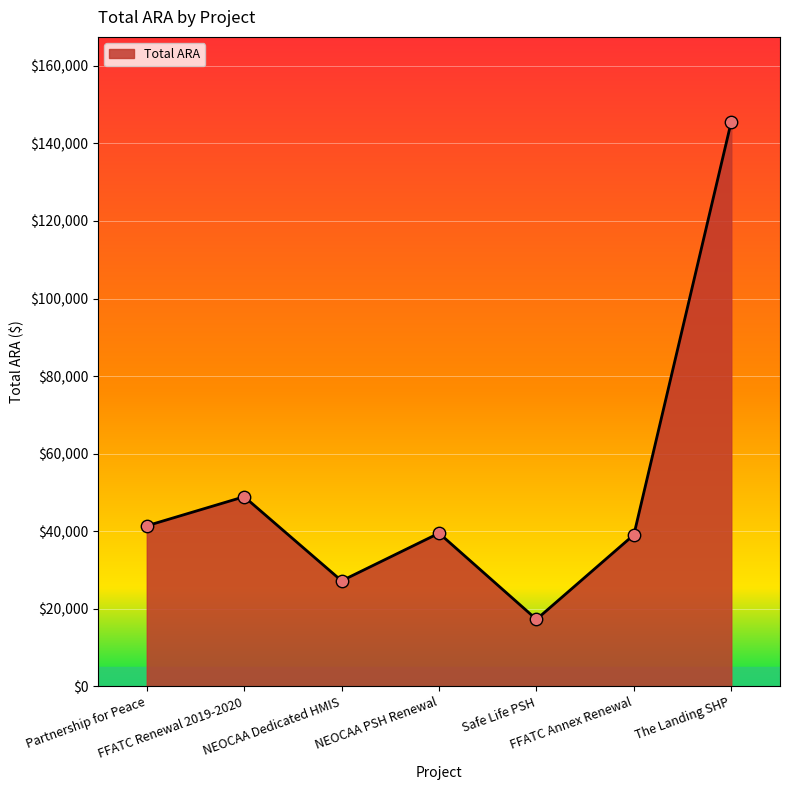

Which has a higher value, FFATC Annex Renewal or Partnership for Peace?

Partnership for Peace